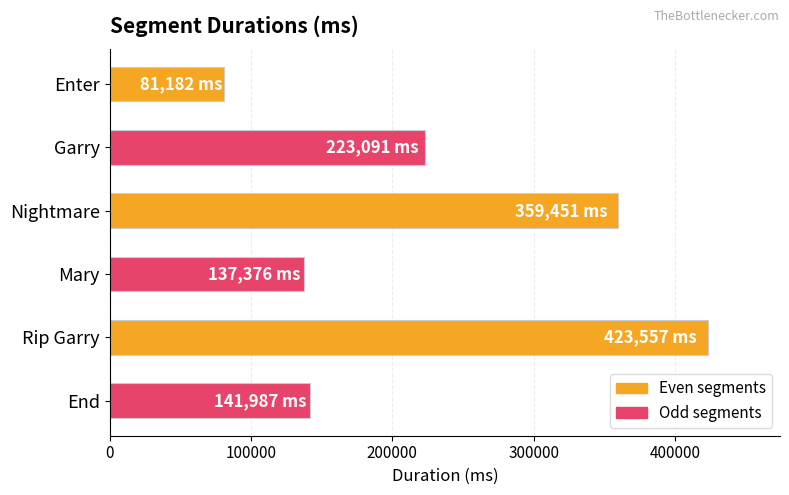

What is the sum of the values at Enter and Rip Garry?

504739